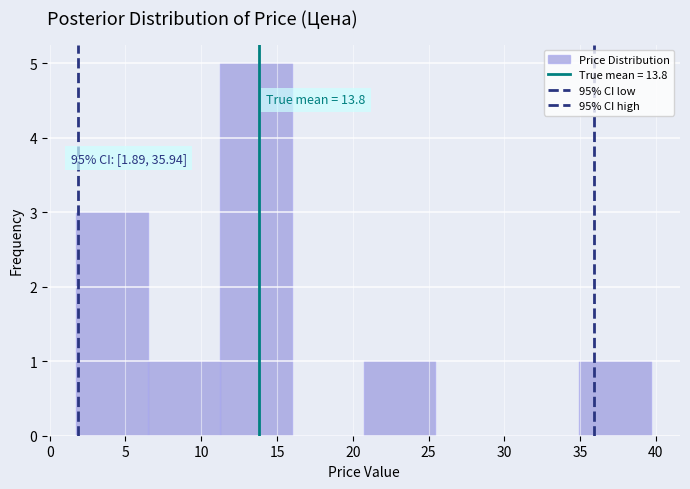

Over which range of the x-axis is the bar tallest?

11.0 to 16.0